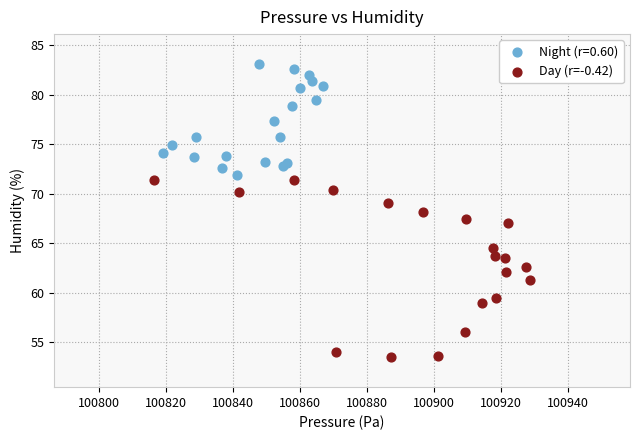

Which series reaches the maximum Y coordinate?

Night (r=0.60)